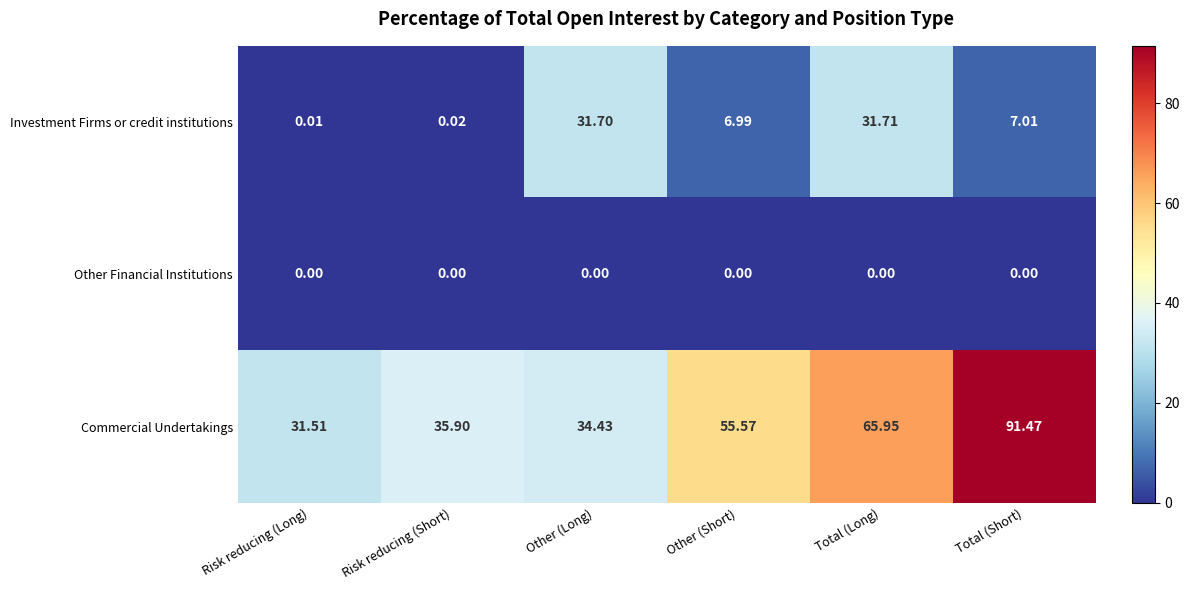

At which label is Commercial Undertakings closest to 61?

Total (Long)